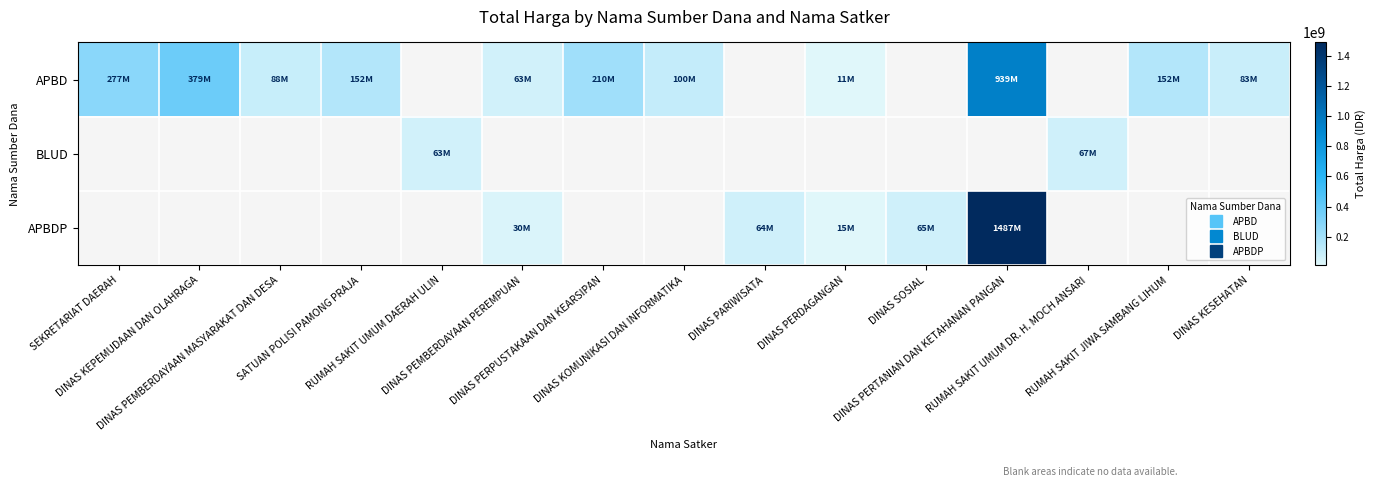

How many distinct data groups are displayed?

3